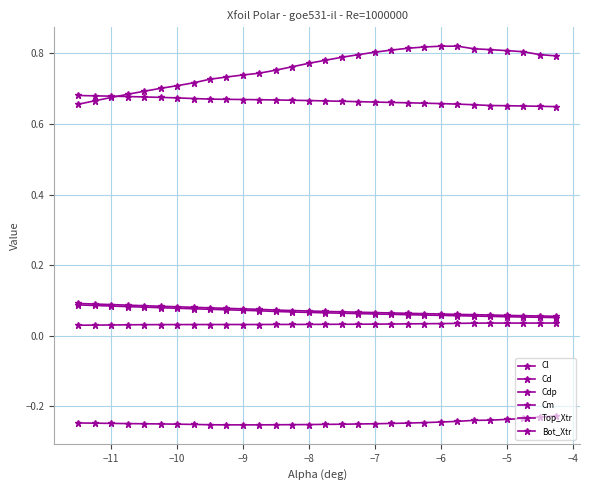

What is the value of the Cm point at the 3rd from the left?

-0.2